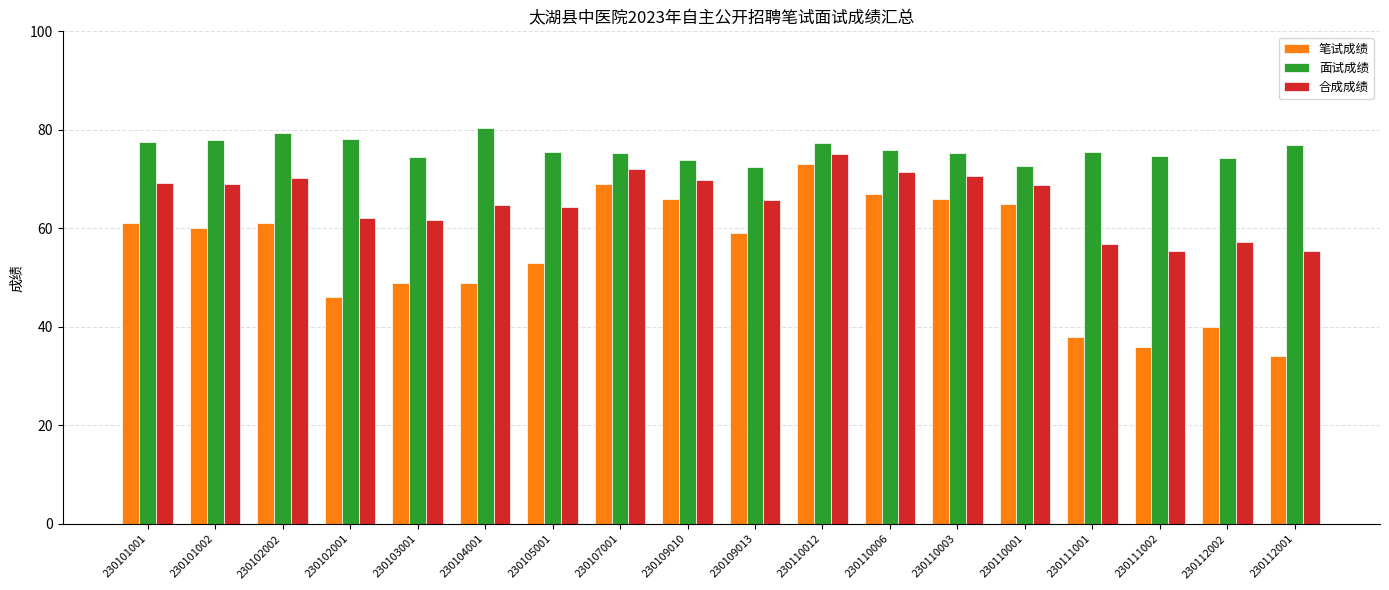

What is the value of the 笔试成绩 bar at the 4th from the left?

46.0